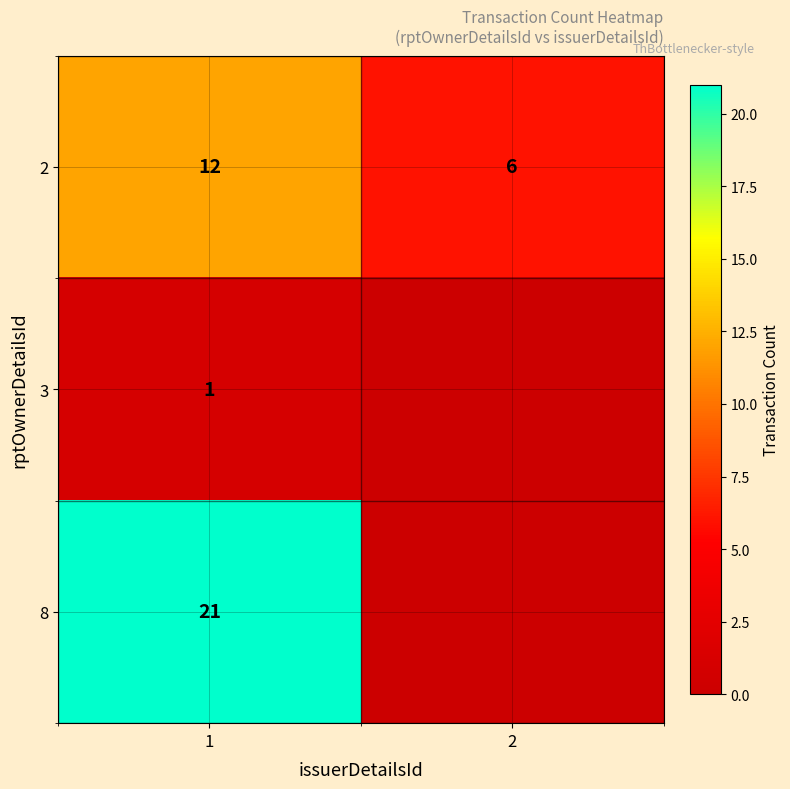

What is the approximate value of 2 at 1?

12